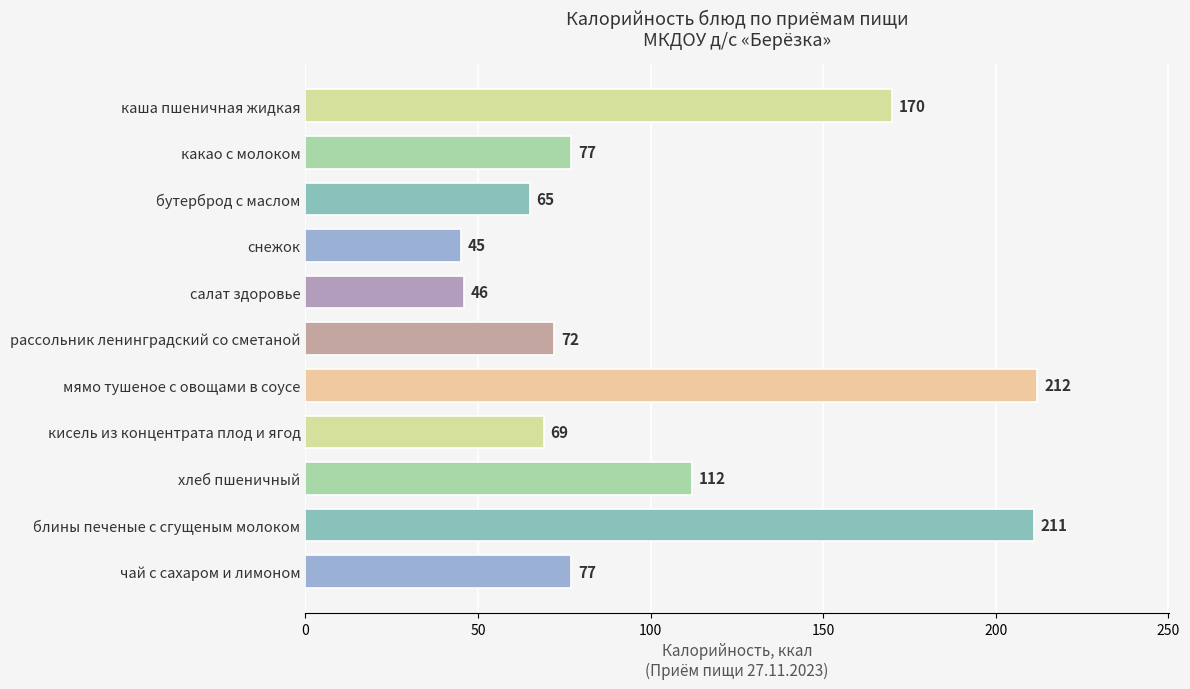

What is the difference between the maximum and minimum values?

167